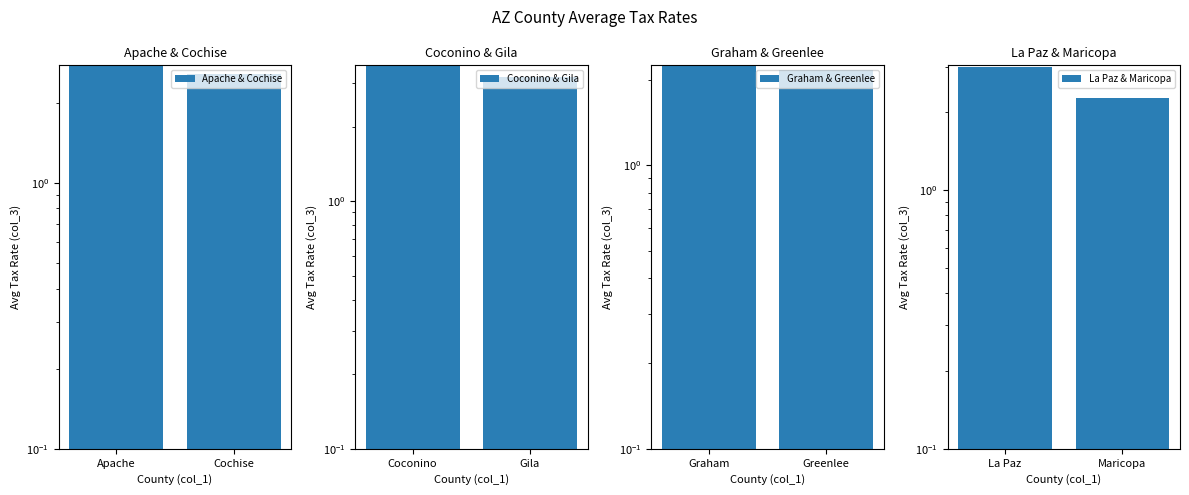

How many data points in La Paz & Maricopa are less than 3?

1